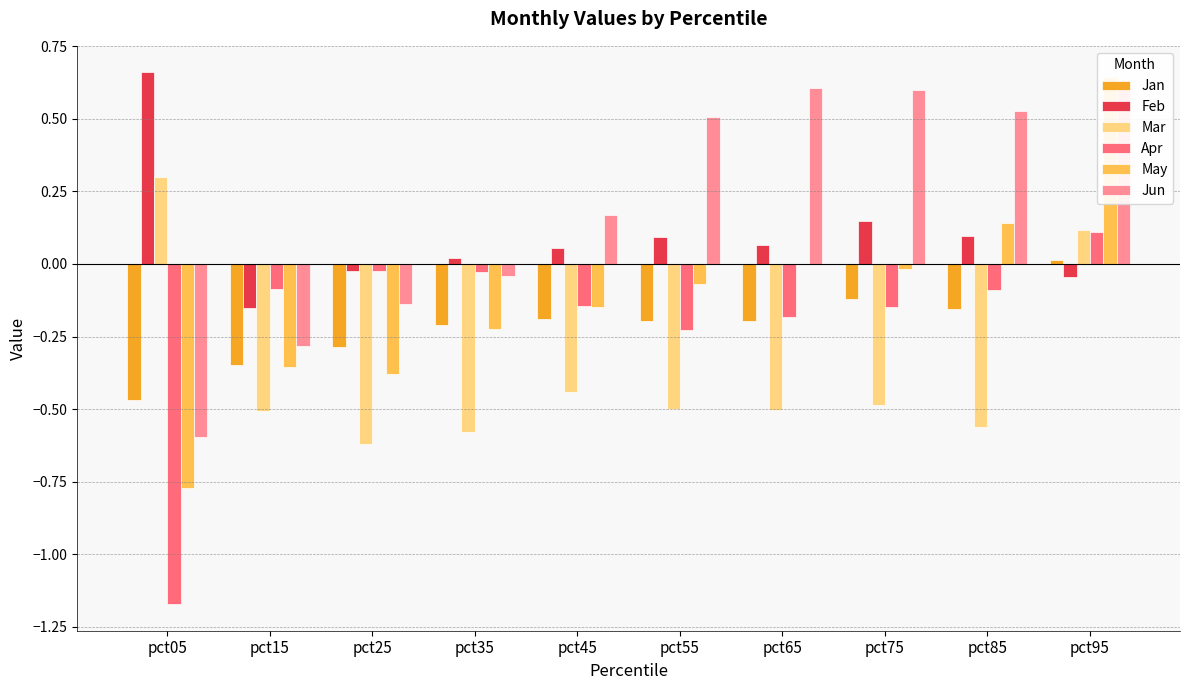

Which category has the highest value in the May series?

pct95